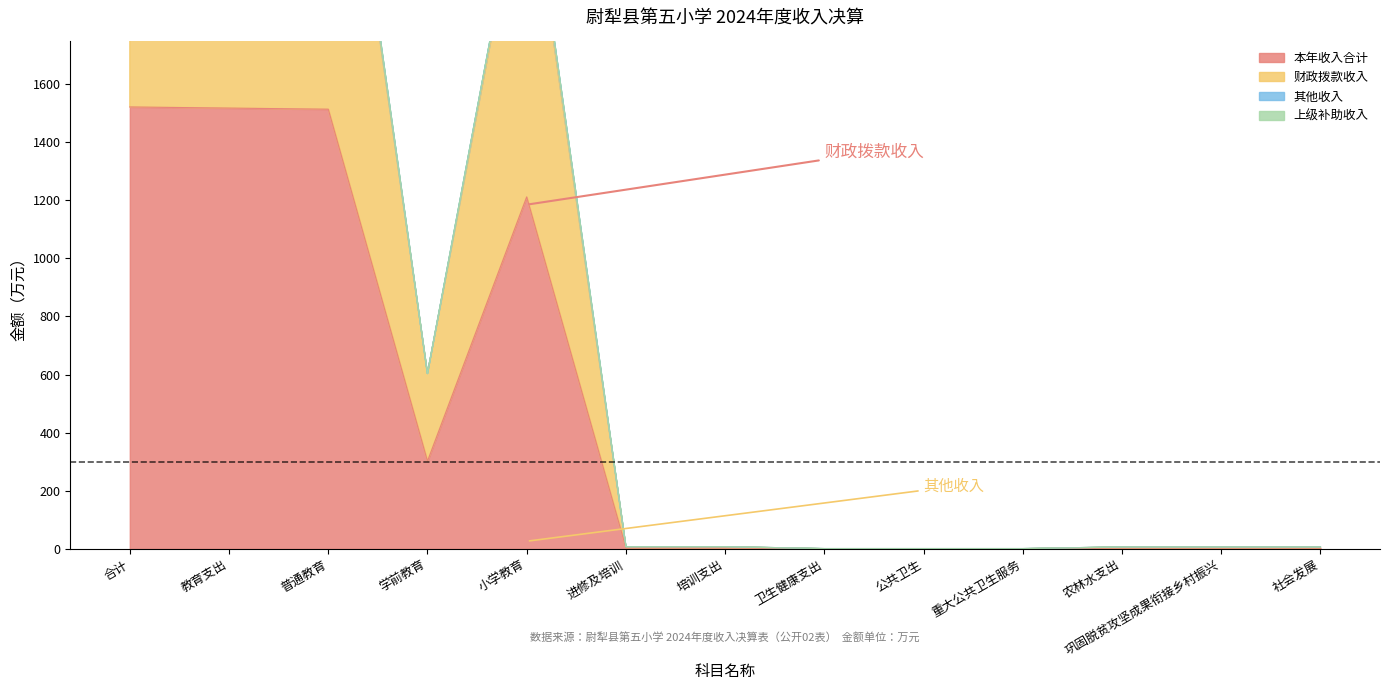

How many values in the 本年收入合计 series are below 3?

3